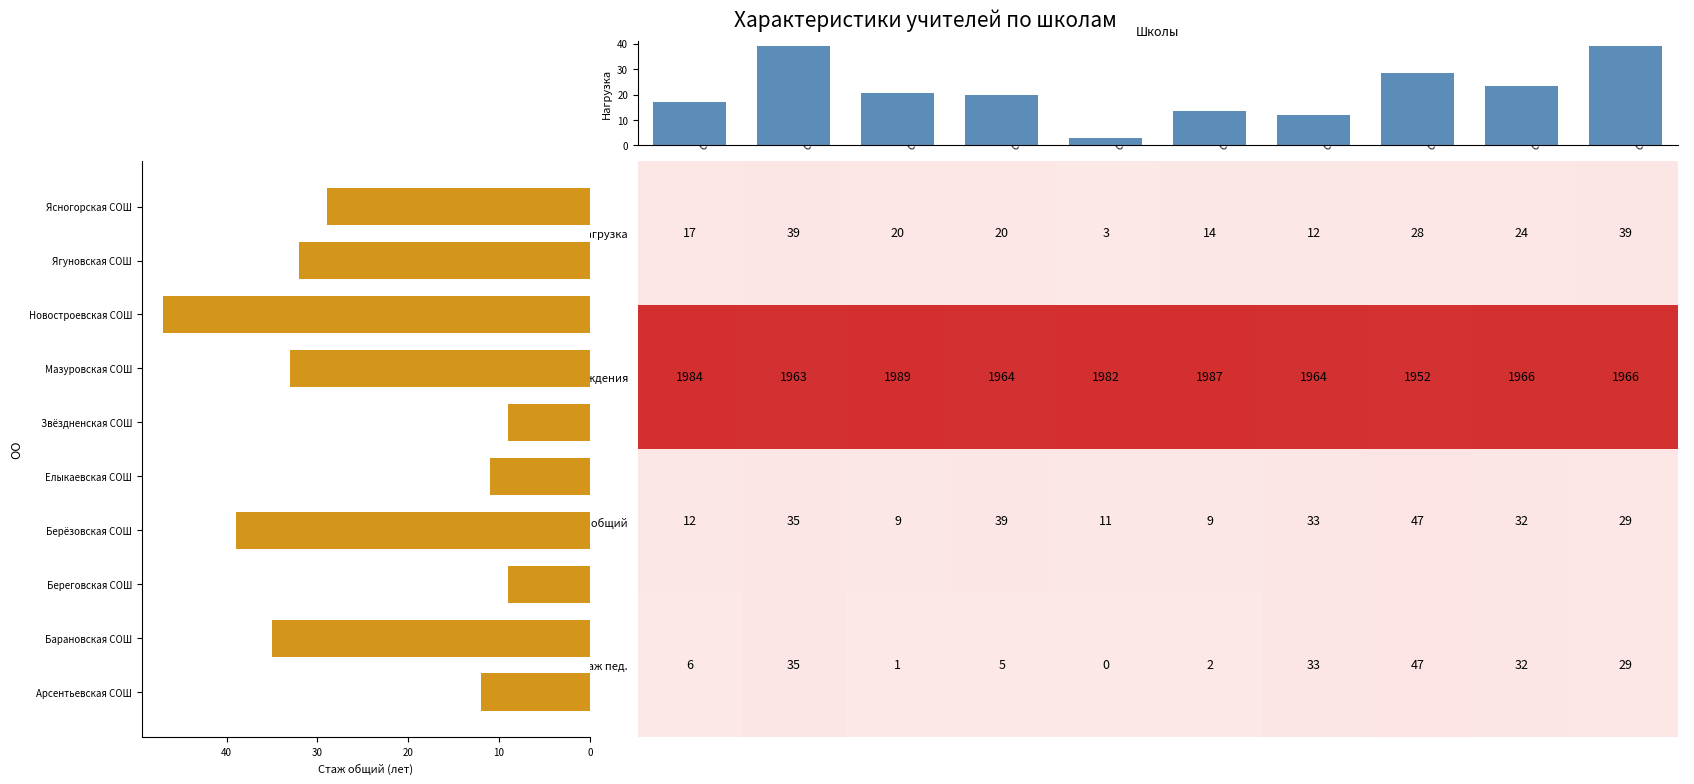

What is the average value of the Стаж общий series?

26